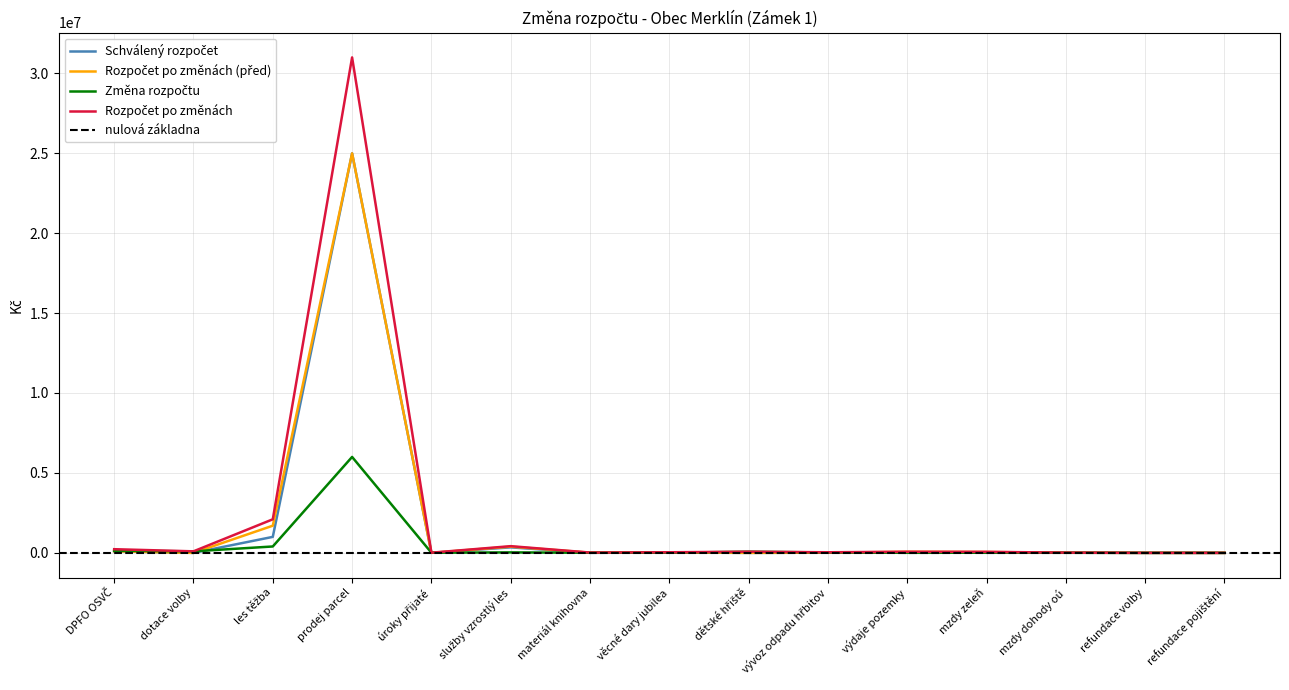

True or false: Rozpočet po změnách has a value of 32234 at výdaje pozemky.

False